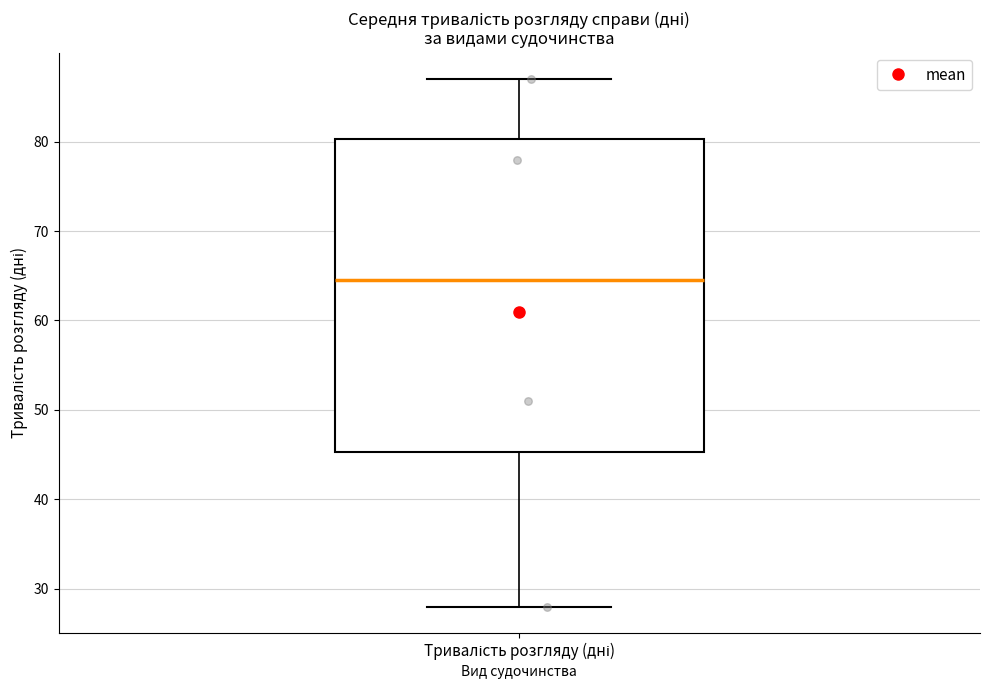

Transcribe this box plot: give where the median line is, the range the box spans, and where the two whiskers end, as read against the y-axis. The values are not printed on the chart, so give them approximately, as read against the axis.

median 65, box 45 to 80, whiskers 28 to 87